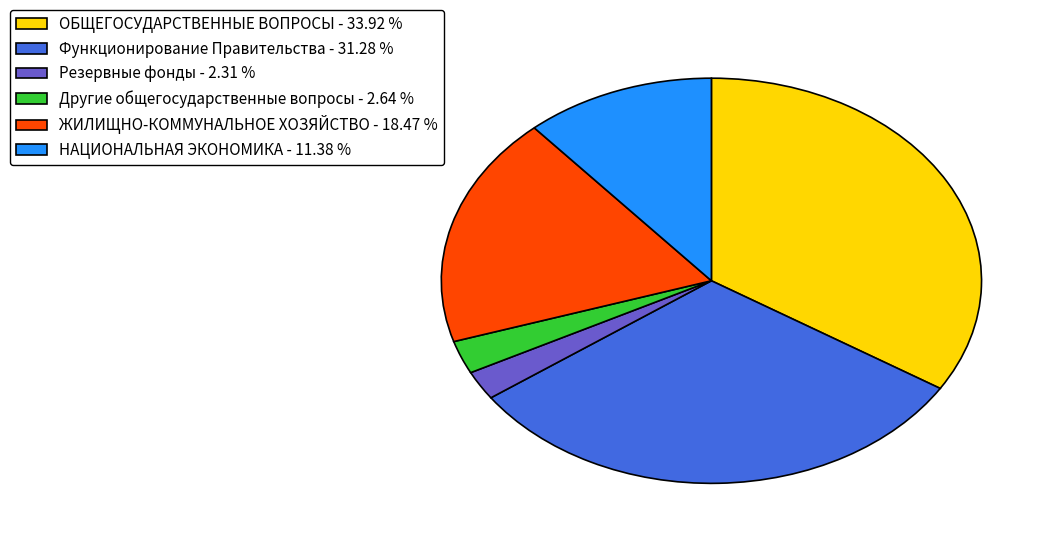

Which has a higher value, ЖИЛИЩНО-КОММУНАЛЬНОЕ ХОЗЯЙСТВО - 18.47 % or Другие общегосударственные вопросы - 2.64 %?

ЖИЛИЩНО-КОММУНАЛЬНОЕ ХОЗЯЙСТВО - 18.47 %